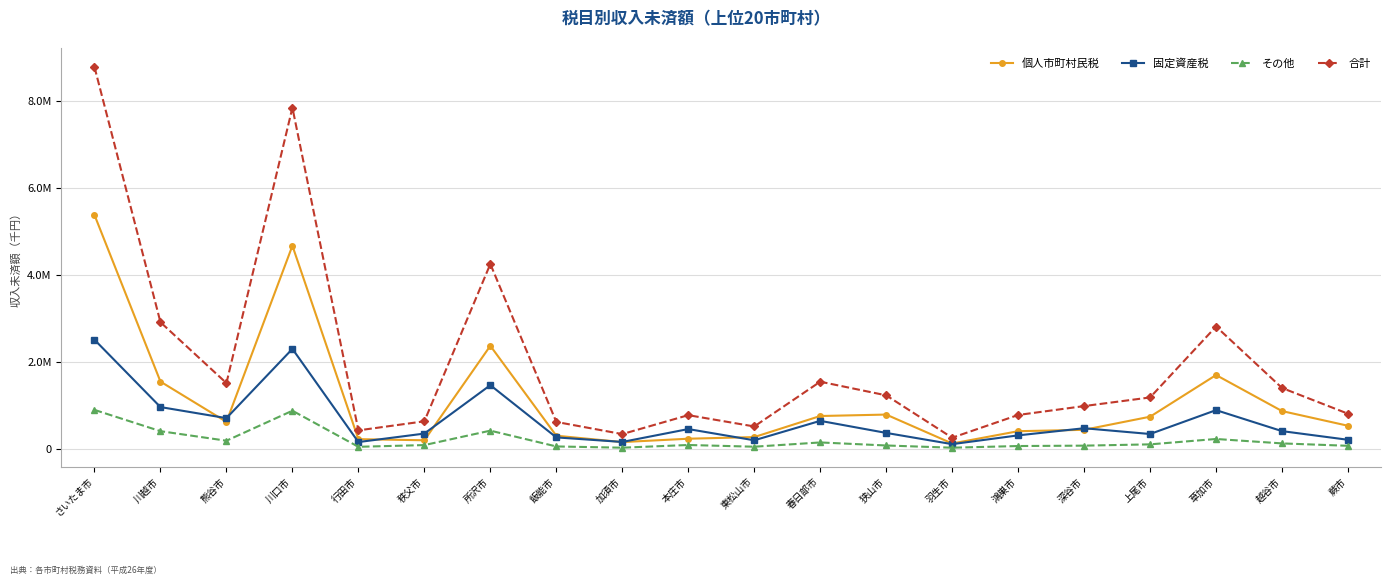

Which series has the widest spread of values?

合計